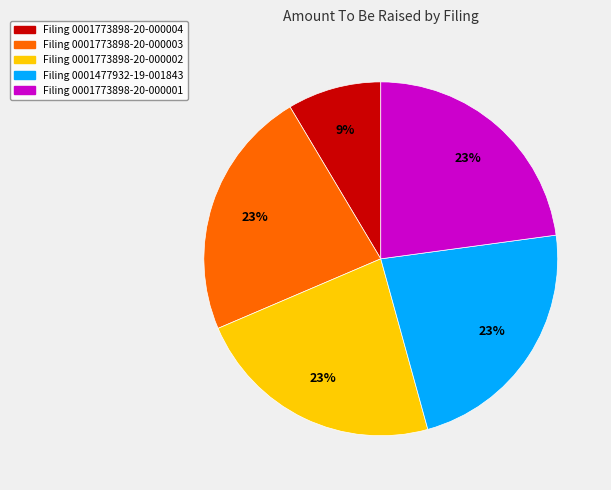

Does any single category account for the majority?

No